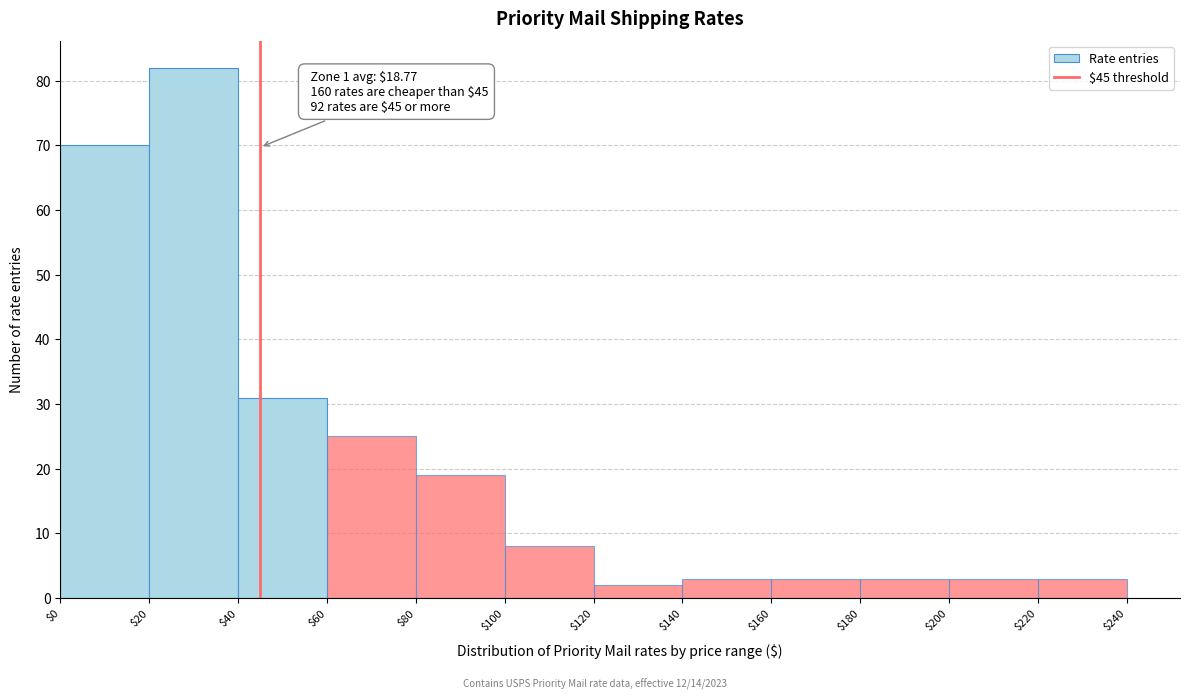

Over which range of the x-axis is the bar tallest?

$20 to $40